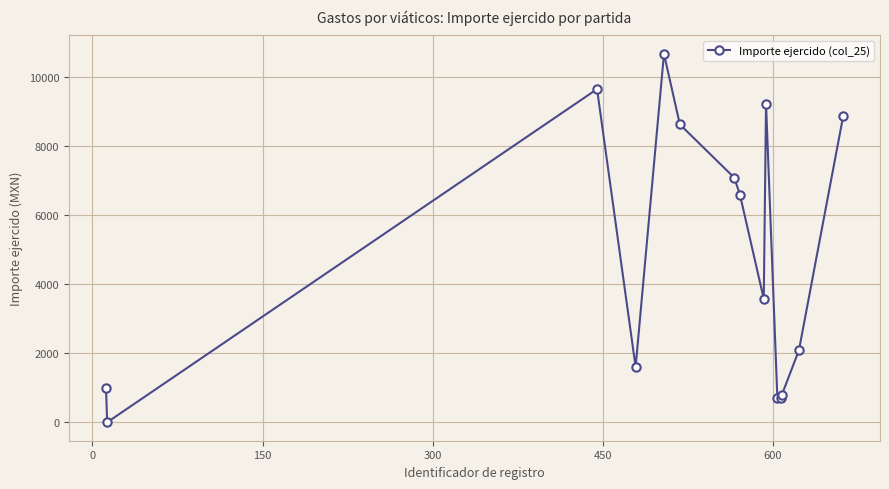

How many series are shown in this chart?

1